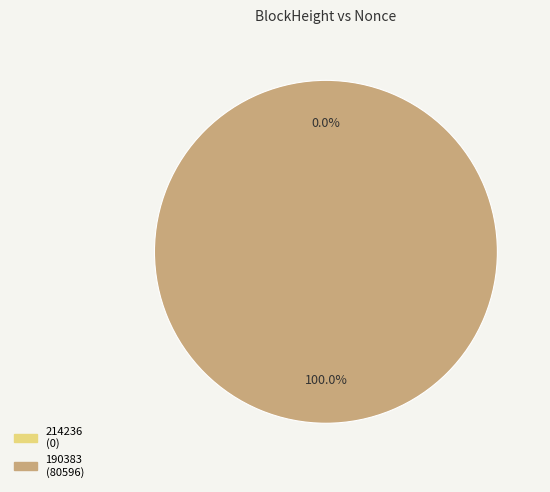

The 214236 slice represents 14% of the pie. True or false?

False